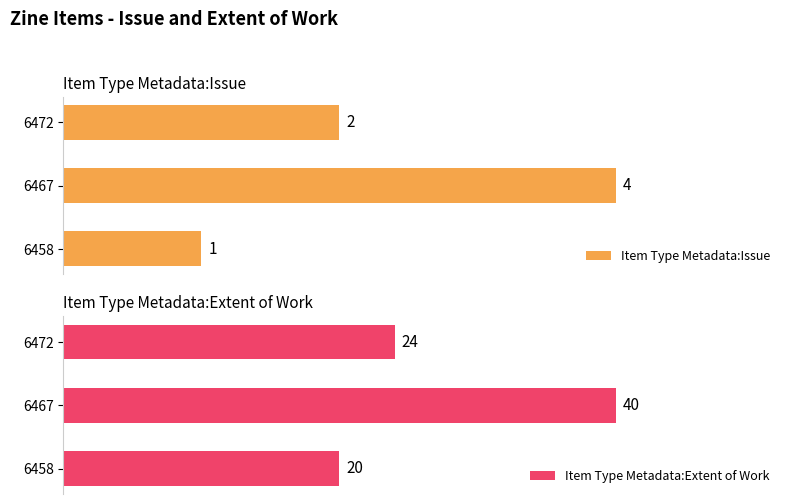

What is the minimum value for Item Type Metadata:Extent of Work?

20